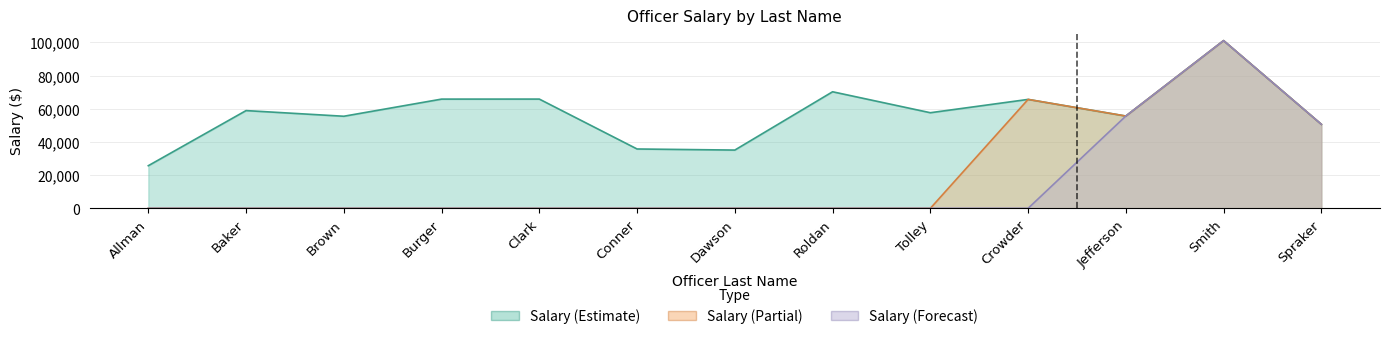

What is the difference between the highest and lowest values at Clark?

65821.7